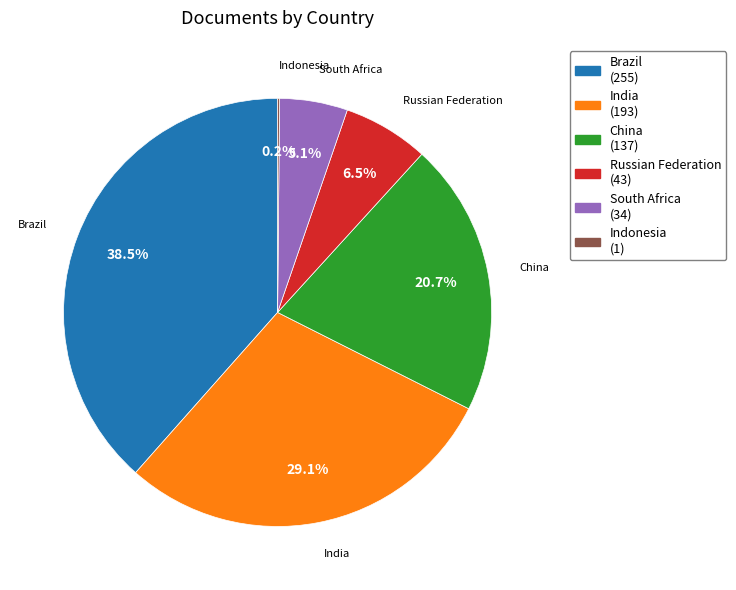

How much of the chart is everything except China?

79.3%